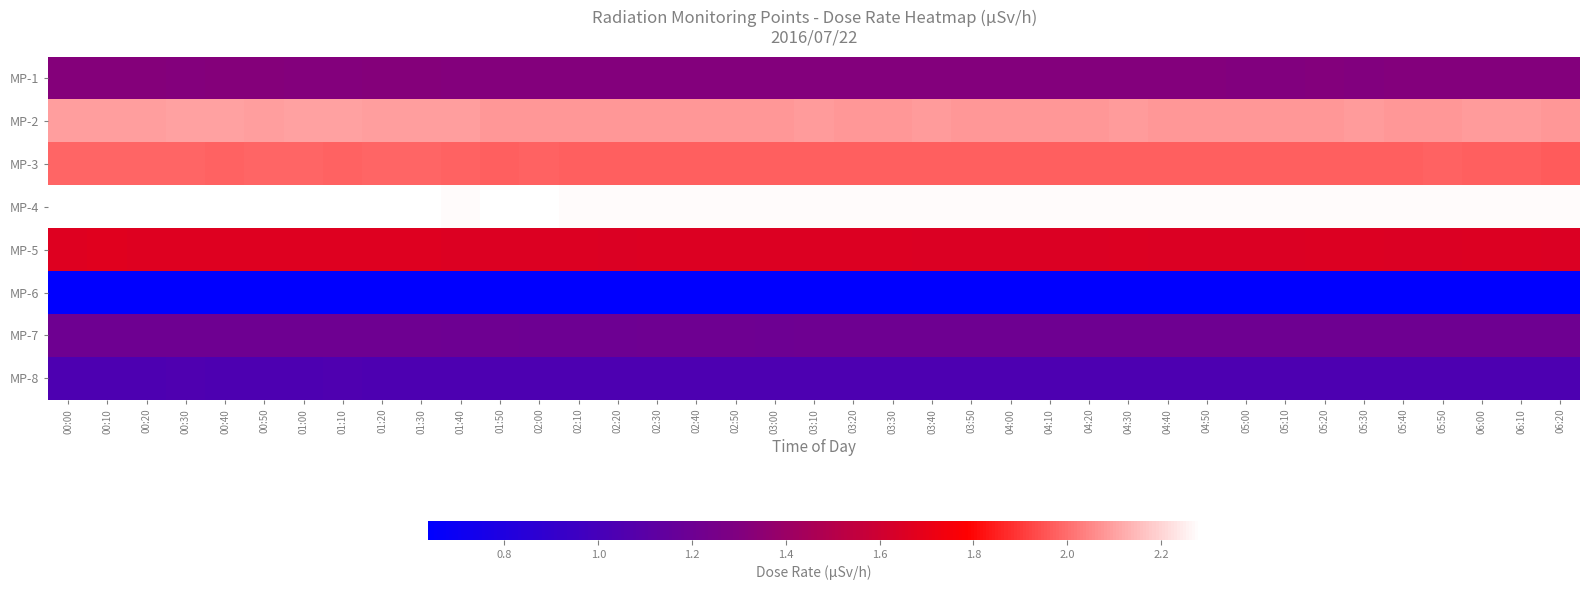

Between 05:40 and 02:50, which is larger?

05:40